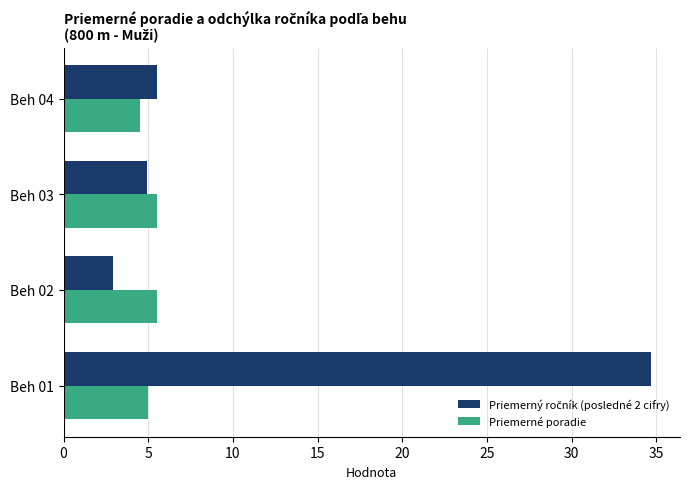

Count the number of categories in the chart.

4